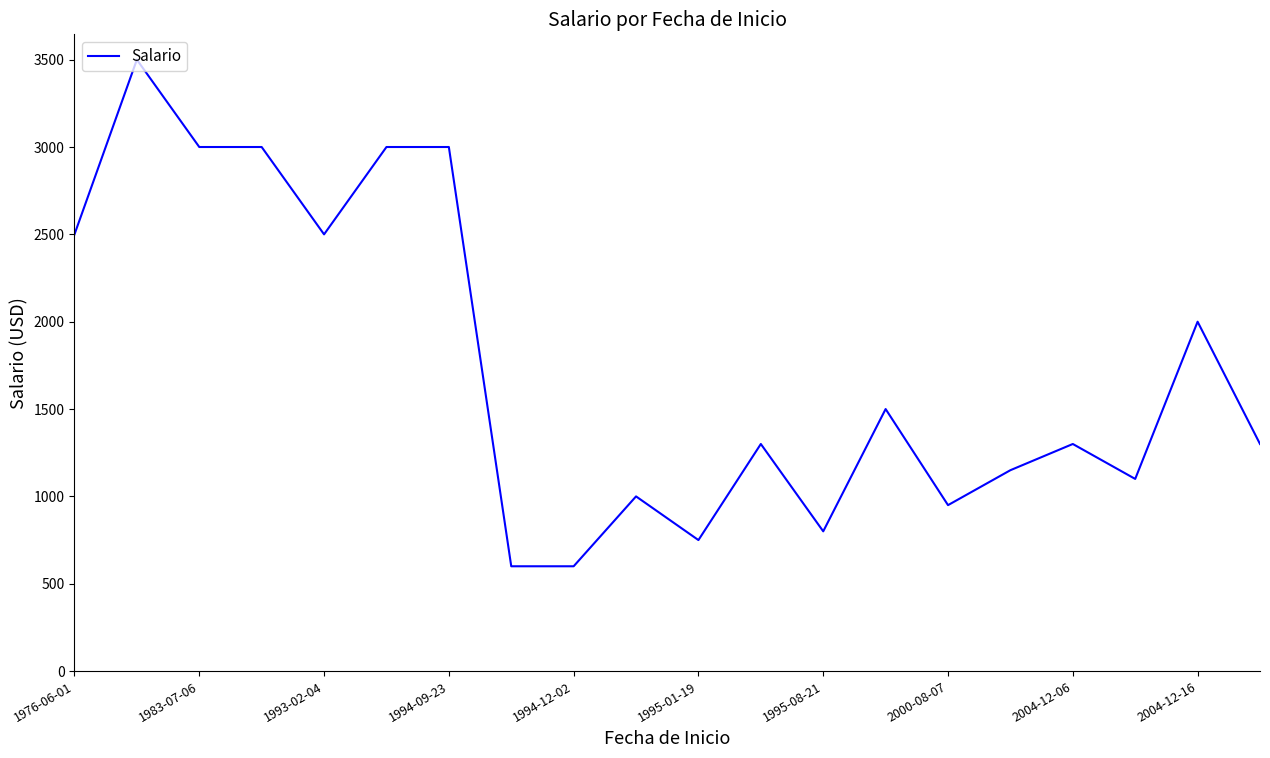

What is the minimum value shown in the chart?

600